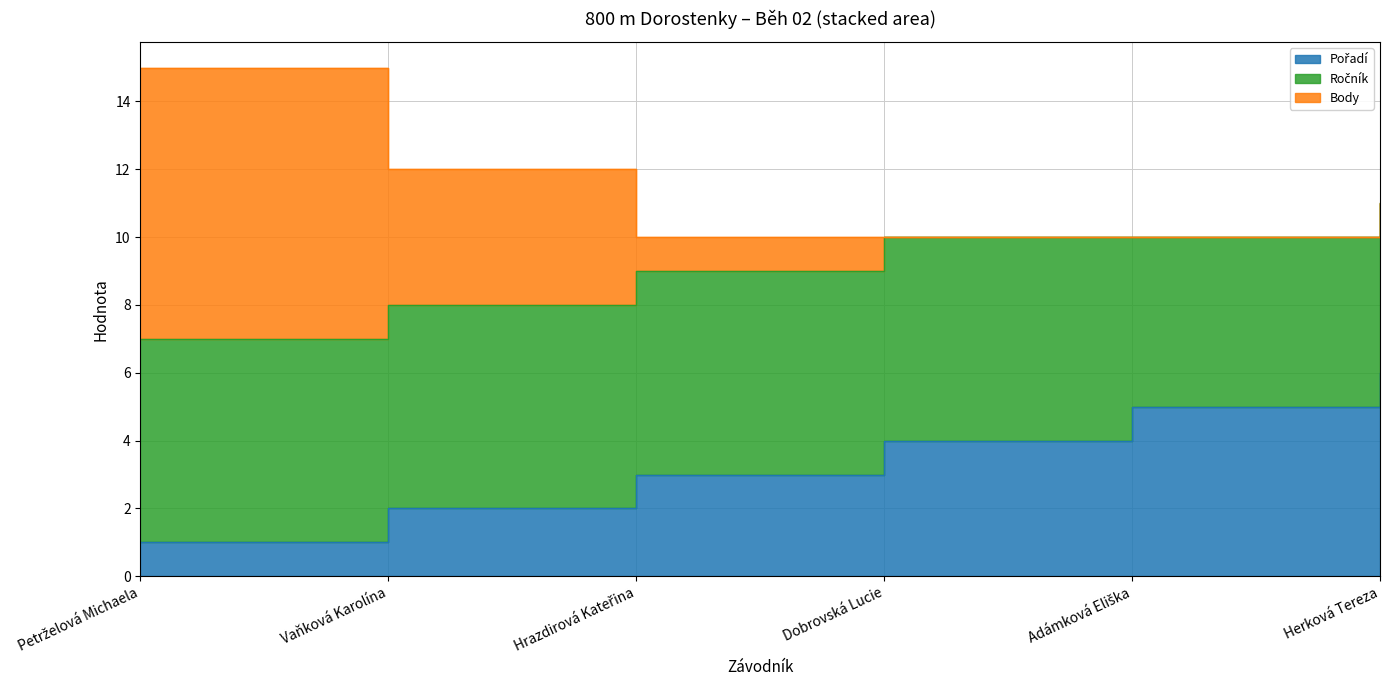

At which category is the sum across all series the highest?

Petrželová Michaela